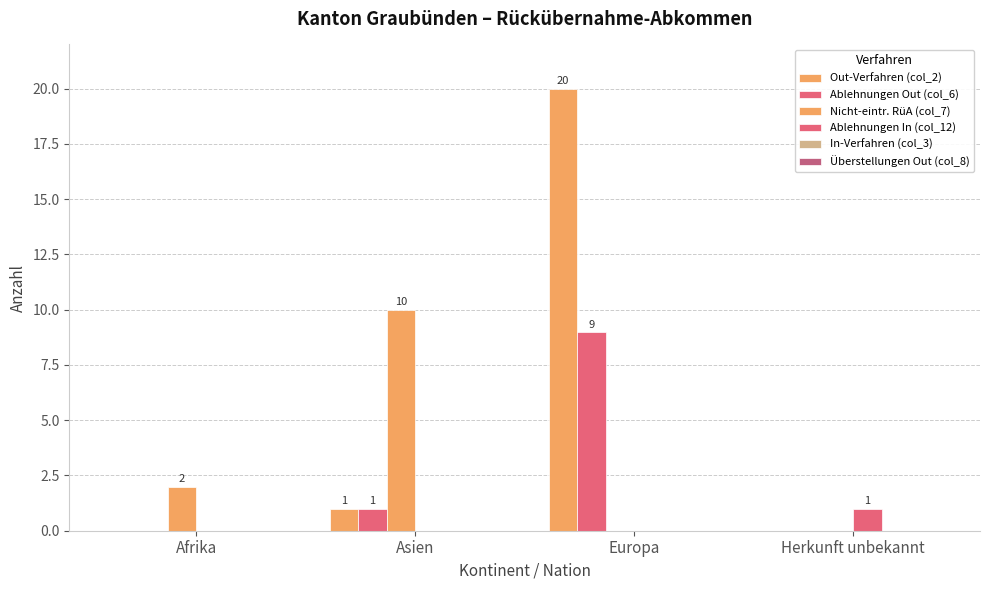

What position from the right is Europa?

2